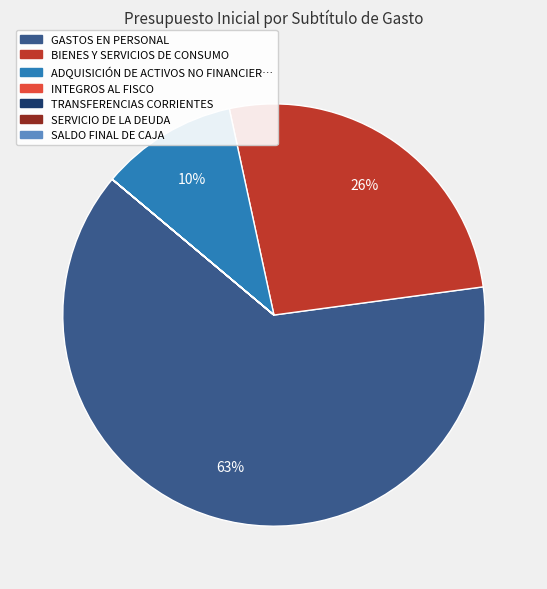

Does any single category account for the majority?

Yes